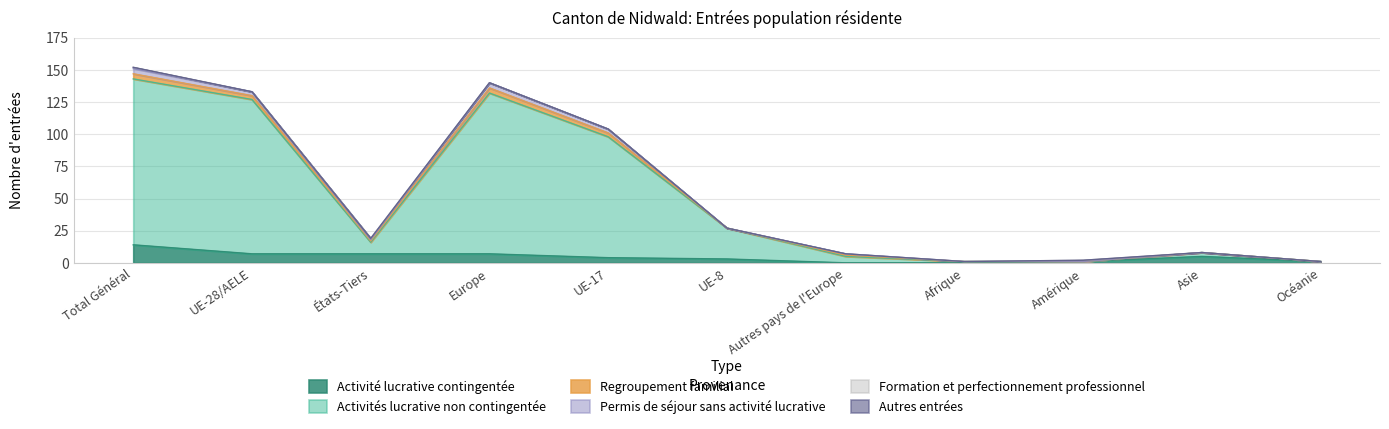

Reading left to right, list all the values displayed in this chart.

Activité lucrative contingentée: Total Général=14	UE-28/AELE=7	États-Tiers=7	Europe=7	UE-17=4	UE-8=3	Autres pays de l'Europe=0	Afrique=0	Amérique=1	Asie=5	Océanie=1
Activités lucrative non contingentée: Total Général=129	UE-28/AELE=120	États-Tiers=9	Europe=125	UE-17=94	UE-8=24	Autres pays de l'Europe=5	Afrique=1	Amérique=0	Asie=3	Océanie=0
Regroupement familial: Total Général=4	UE-28/AELE=3	États-Tiers=1	Europe=4	UE-17=3	UE-8=0	Autres pays de l'Europe=1	Afrique=0	Amérique=0	Asie=0	Océanie=0
Permis de séjour sans activité lucrative: Total Général=4	UE-28/AELE=3	États-Tiers=1	Europe=4	UE-17=3	UE-8=0	Autres pays de l'Europe=1	Afrique=0	Amérique=0	Asie=0	Océanie=0
Formation et perfectionnement professionnel: Total Général=1	UE-28/AELE=0	États-Tiers=1	Europe=0	UE-17=0	UE-8=0	Autres pays de l'Europe=0	Afrique=0	Amérique=1	Asie=0	Océanie=0
Autres entrées: Total Général=0	UE-28/AELE=0	États-Tiers=0	Europe=0	UE-17=0	UE-8=0	Autres pays de l'Europe=0	Afrique=0	Amérique=0	Asie=0	Océanie=0